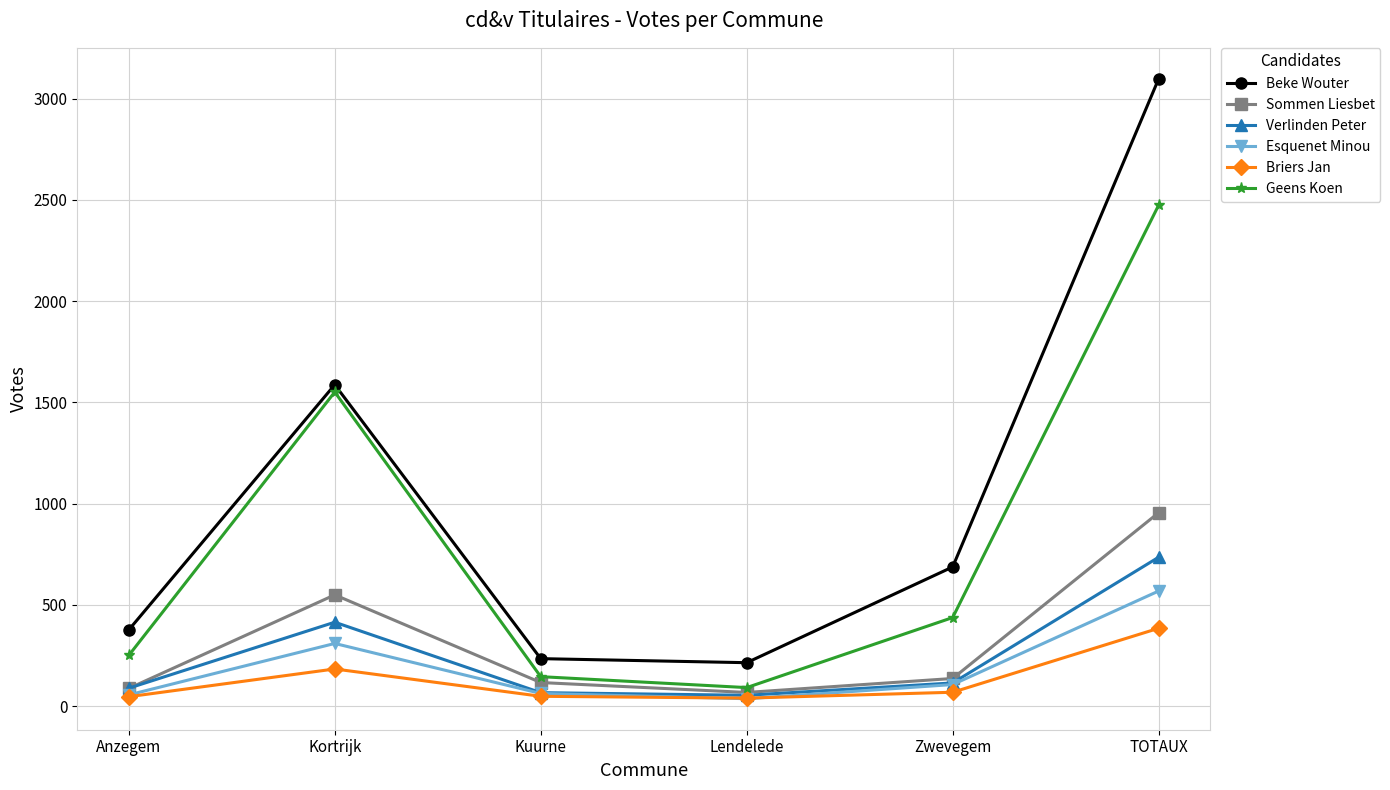

What is the value of the Beke Wouter point at the 6th from the left?

3098